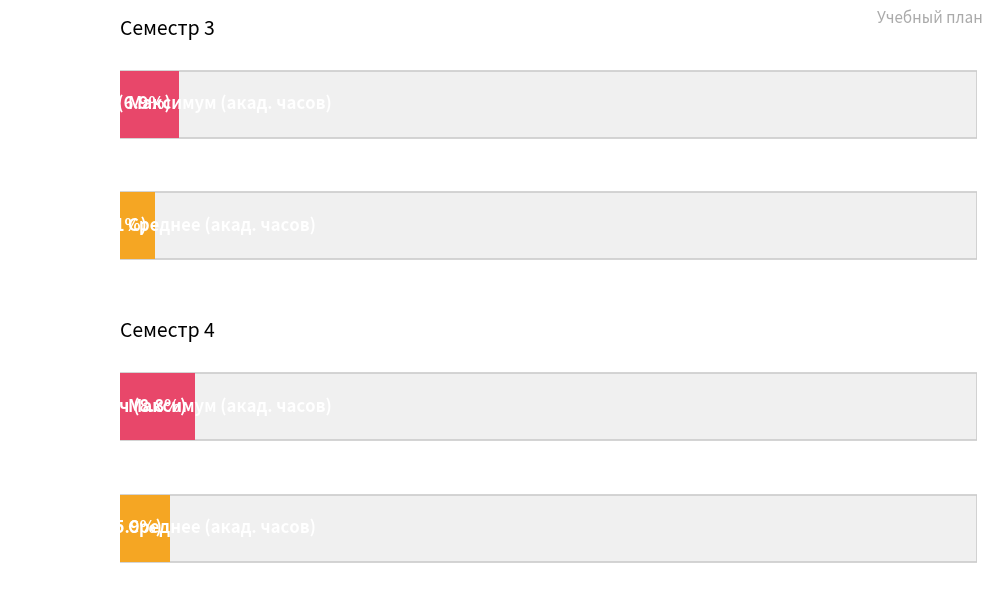

The Семестр 3 (Всего) series shows 116 at ОБЖ. True or false?

False